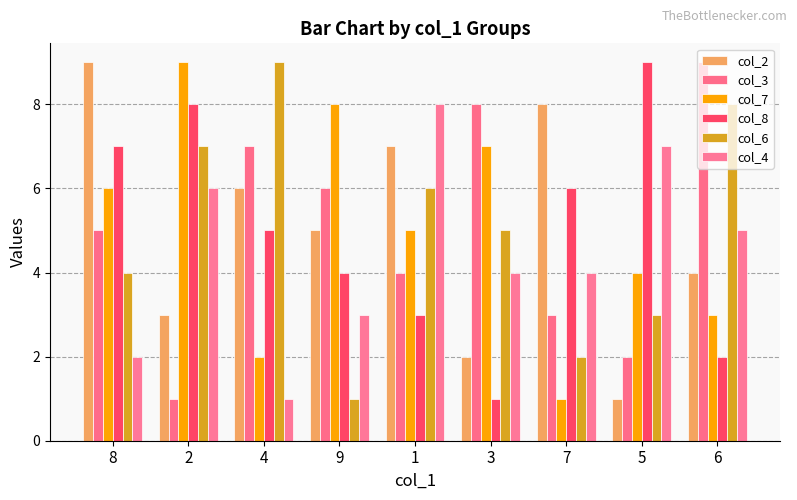

What is the label of the 5th bar from the right?

1